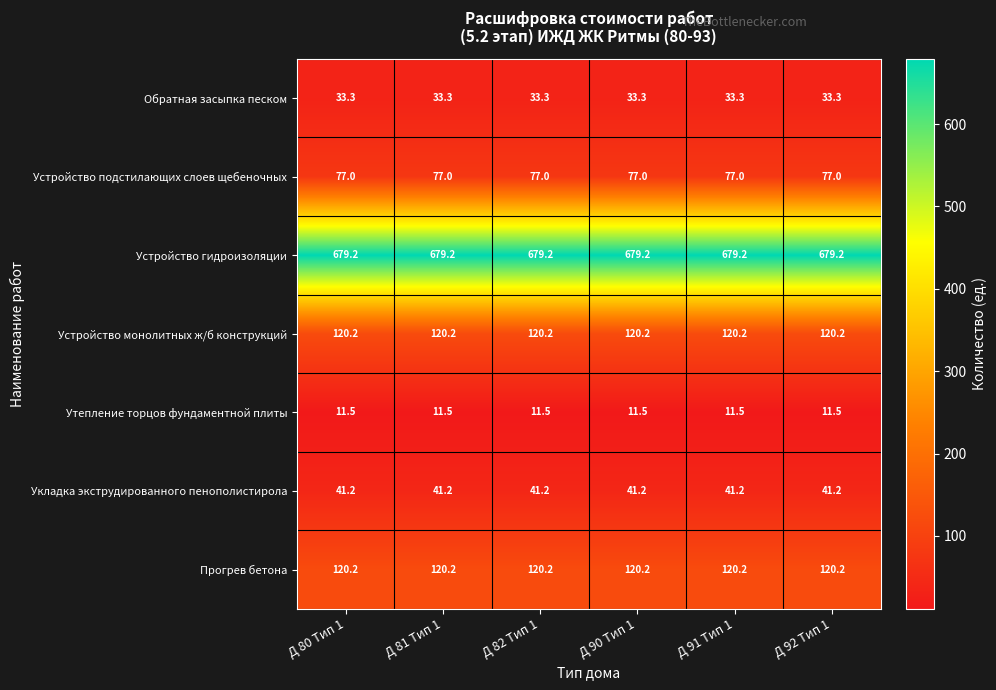

What is the total value across all series at Д 81 Тип 1?

1082.6